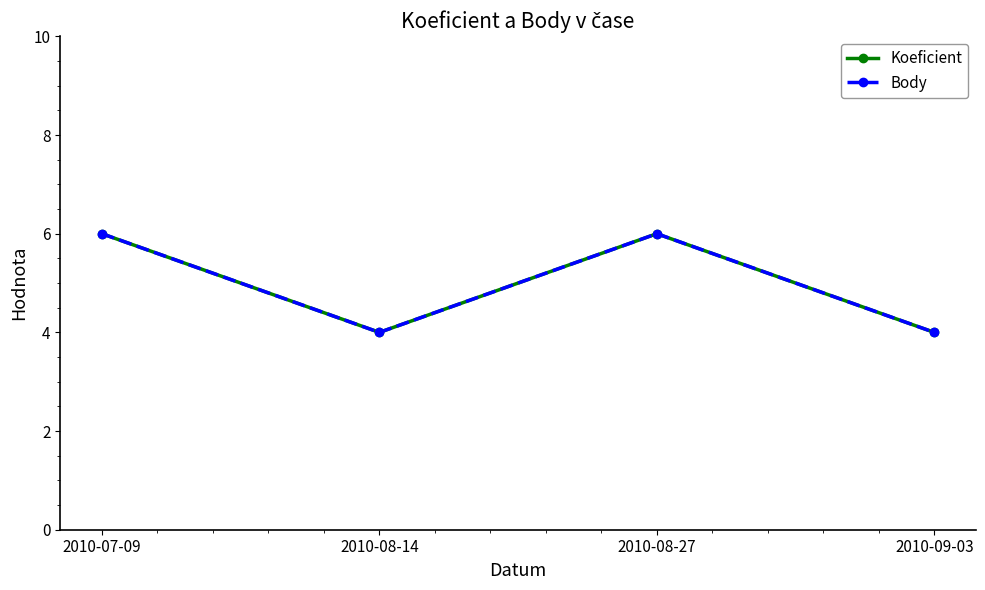

Is this an area chart (filled region under the line)?

No